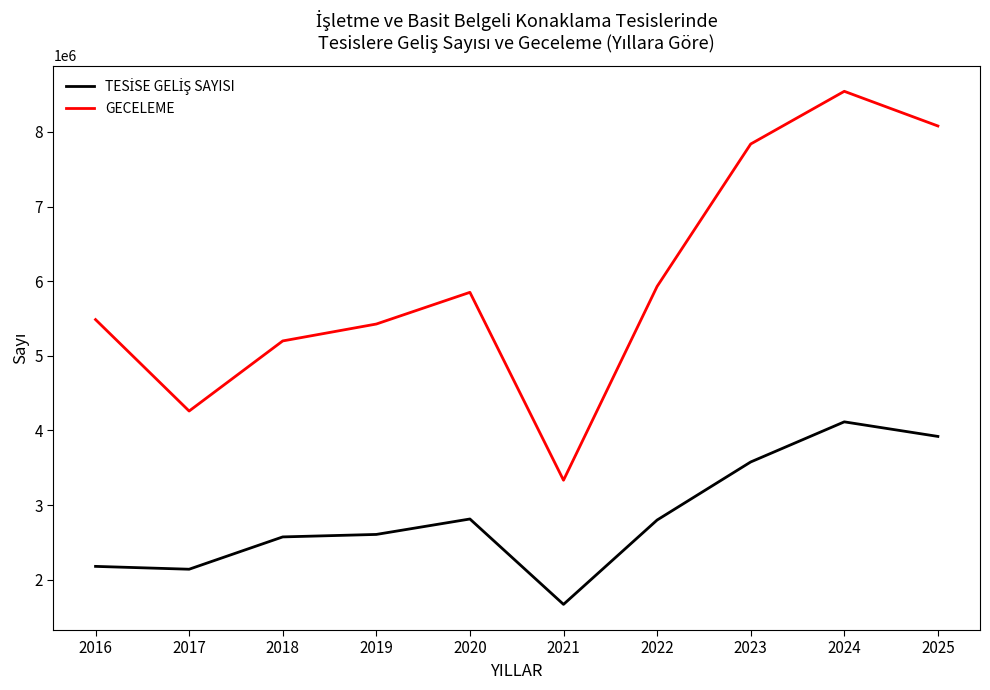

Is it true that GECELEME equals 706075 at 2021?

False